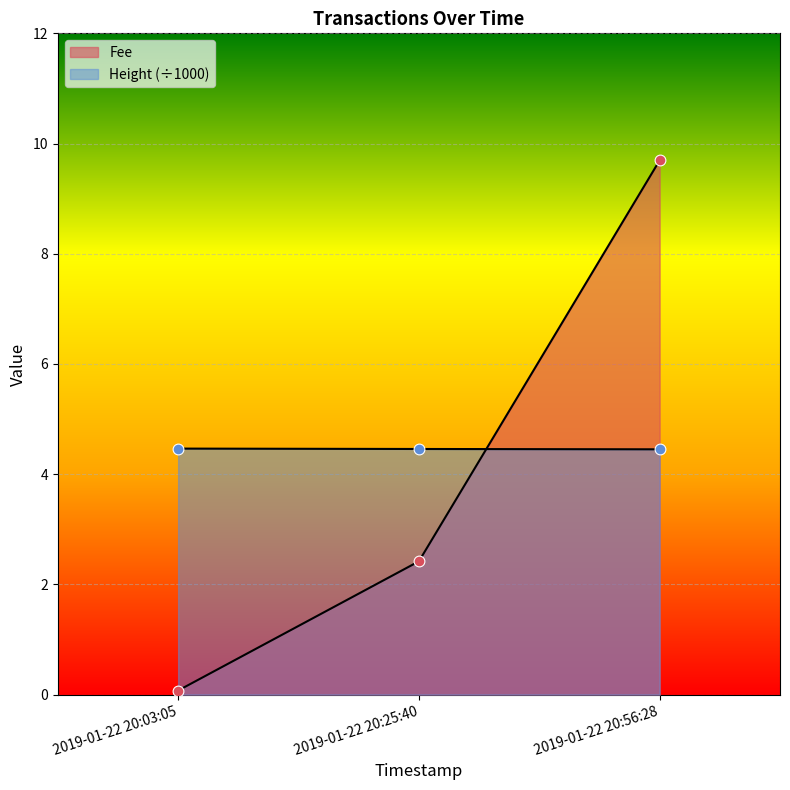

What are all the series names shown in the legend?

Fee, Height